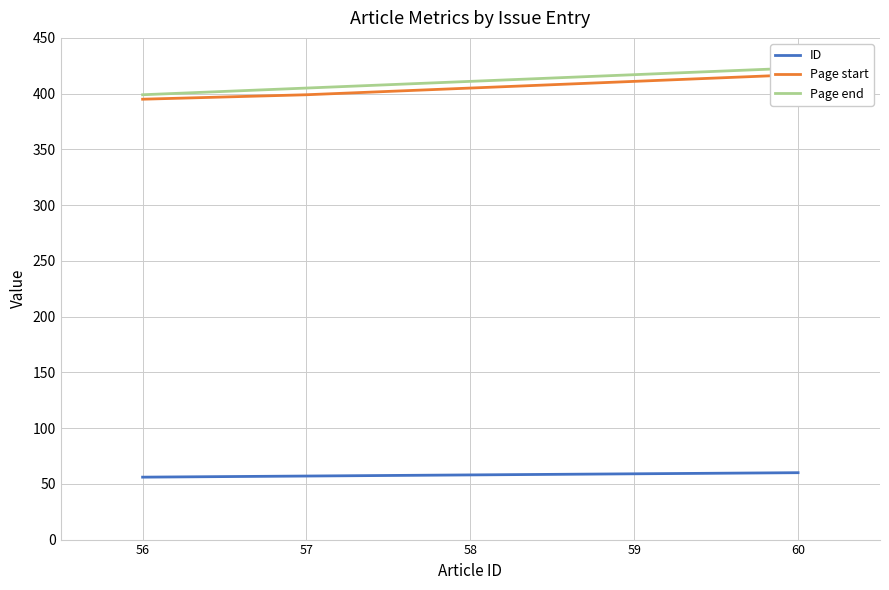

Reading right to left, what are all the values shown in this chart?

ID: 60	59	58	57	56
Page start: 417	411	405	399	395
Page end: 423	417	411	405	399